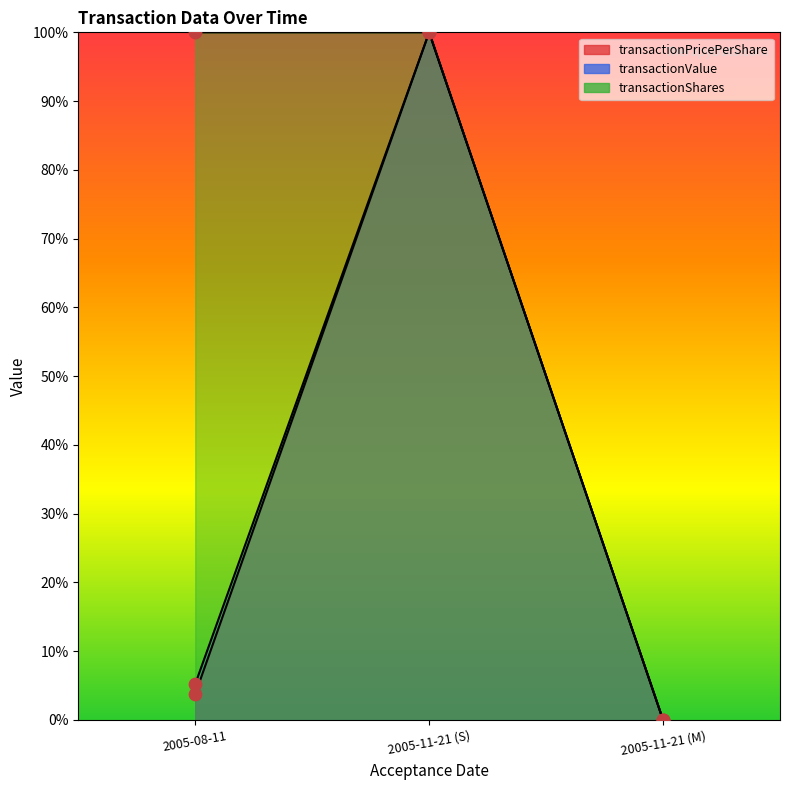

What are all the series names shown in the legend?

transactionPricePerShare, transactionValue, transactionShares